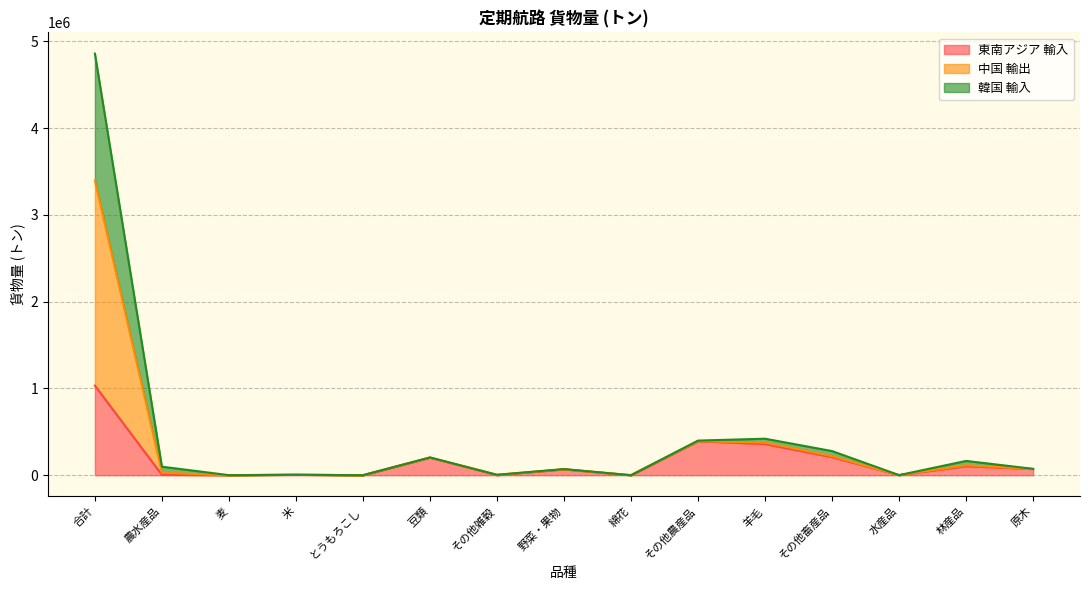

The value of 東南アジア 輸入 at その他畜産品 is 207852. True or false?

True